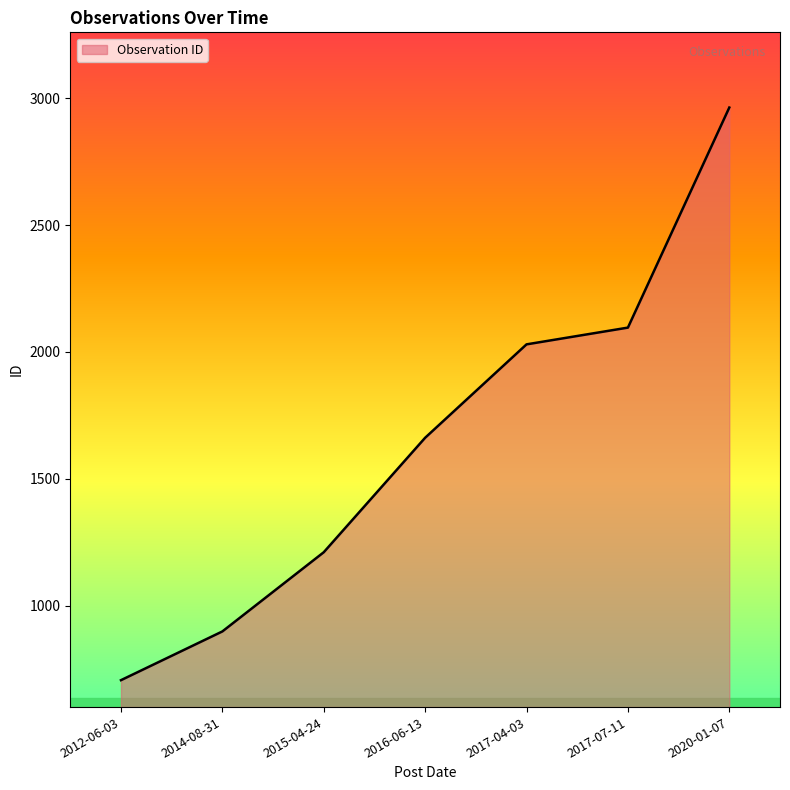

What is the minimum value shown in the chart?

707